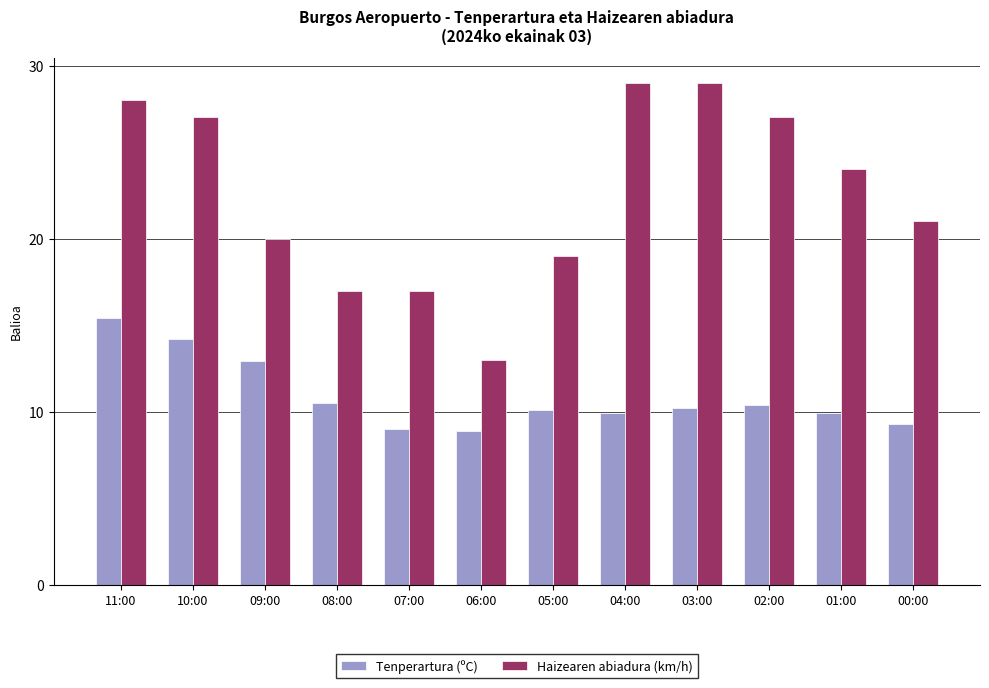

The value of Tenperartura (ºC) at 02:00 is 6.7. True or false?

False